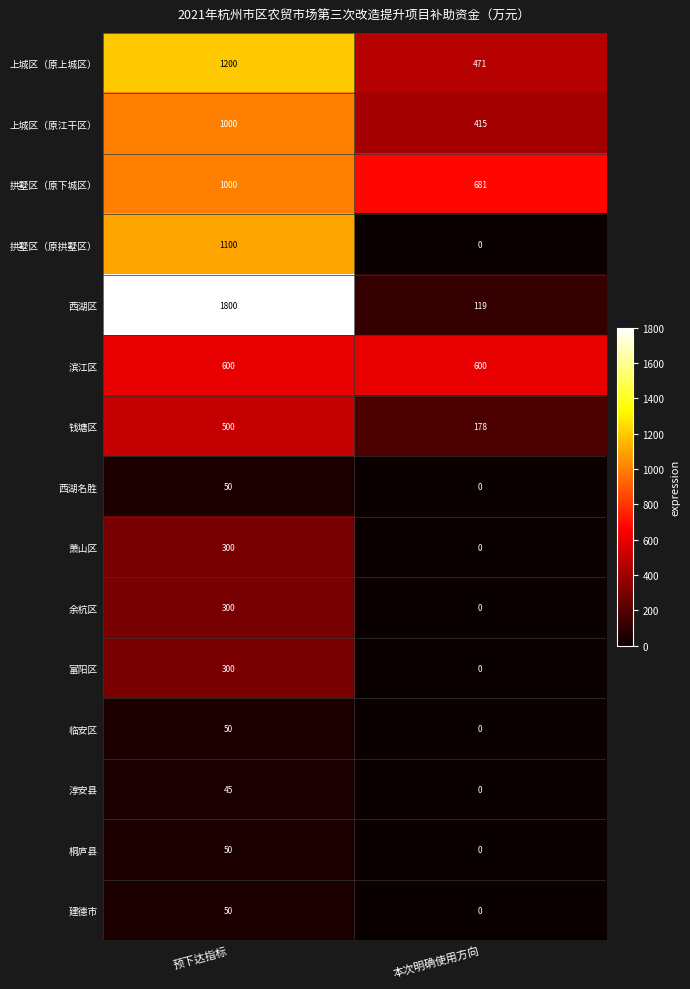

Rank the categories by 建德市 value from lowest to highest.

本次明确使用方向, 预下达指标